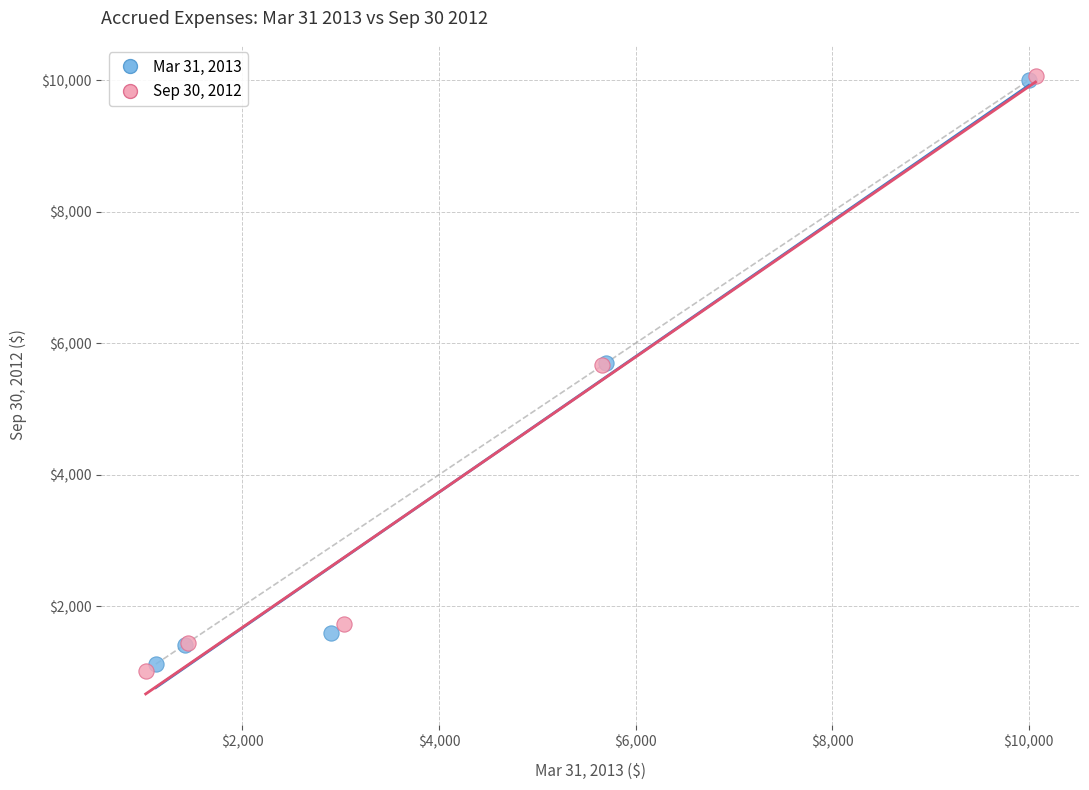

Which series has the widest spread of Y values?

Sep 30, 2012